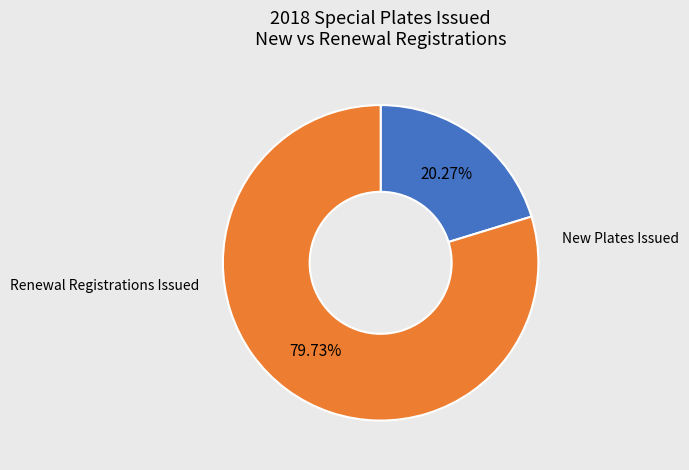

Approximately how many times larger is the value at New Plates Issued compared to Renewal Registrations Issued?

0.3